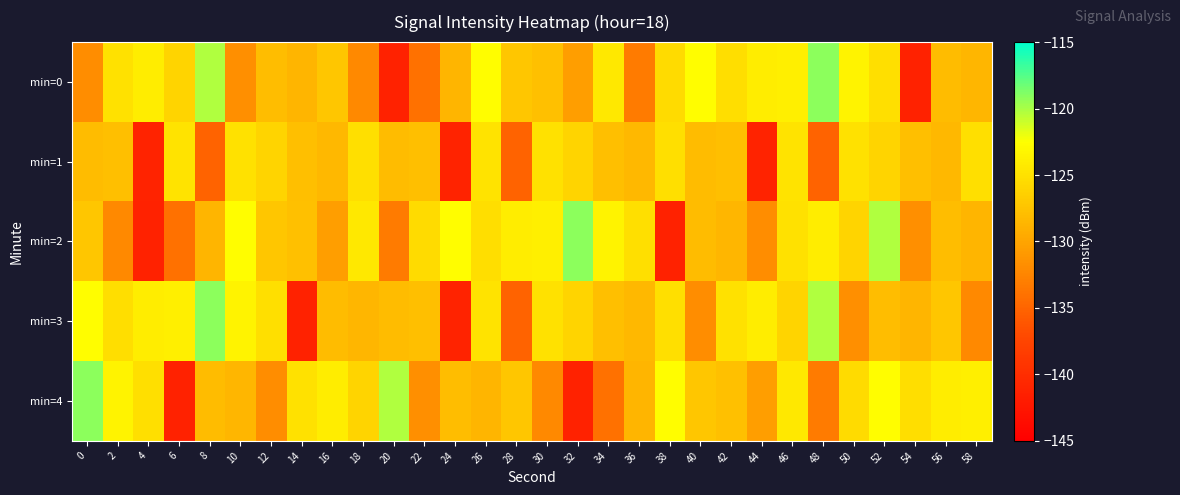

Reading left to right, what are all the values shown in this chart?

min=0: 0=-131.8	2=-125.1	4=-123.9	6=-126.0	8=-120.2	10=-131.7	12=-127.9	14=-128.7	16=-127.2	18=-132.1	20=-141.2	22=-134.0	24=-128.7	26=-122.7	28=-127.3	30=-127.8	32=-130.5	34=-124.5	36=-133.3	38=-125.5	40=-122.7	42=-125.2	44=-124.0	46=-123.9	48=-119.2	50=-123.5	52=-125.1	54=-141.2	56=-128.1	58=-128.6
min=1: 0=-128.0	2=-127.8	4=-141.1	6=-124.8	8=-135.1	10=-125.0	12=-126.1	14=-127.9	16=-128.4	18=-125.1	20=-128.0	22=-127.8	24=-141.1	26=-124.8	28=-135.1	30=-125.0	32=-126.1	34=-127.9	36=-128.4	38=-125.1	40=-128.0	42=-127.8	44=-141.1	46=-124.8	48=-135.1	50=-125.0	52=-126.1	54=-127.9	56=-128.4	58=-125.1
min=2: 0=-127.2	2=-132.1	4=-141.2	6=-134.0	8=-128.7	10=-122.7	12=-127.3	14=-127.8	16=-130.5	18=-124.5	20=-133.3	22=-125.5	24=-122.7	26=-125.2	28=-124.0	30=-123.9	32=-119.2	34=-123.5	36=-125.1	38=-141.2	40=-128.1	42=-128.6	44=-131.8	46=-125.1	48=-123.9	50=-126.0	52=-120.2	54=-131.7	56=-127.9	58=-128.7
min=3: 0=-122.7	2=-125.2	4=-124.0	6=-123.9	8=-119.2	10=-123.5	12=-125.1	14=-141.2	16=-128.1	18=-128.6	20=-128.0	22=-127.8	24=-141.1	26=-124.8	28=-135.1	30=-125.0	32=-126.1	34=-127.9	36=-128.4	38=-125.1	40=-131.8	42=-125.1	44=-123.9	46=-126.0	48=-120.2	50=-131.7	52=-127.9	54=-128.7	56=-127.2	58=-132.1
min=4: 0=-119.2	2=-123.5	4=-125.1	6=-141.2	8=-128.1	10=-128.6	12=-131.8	14=-125.1	16=-123.9	18=-126.0	20=-120.2	22=-131.7	24=-127.9	26=-128.7	28=-127.2	30=-132.1	32=-141.2	34=-134.0	36=-128.7	38=-122.7	40=-127.3	42=-127.8	44=-130.5	46=-124.5	48=-133.3	50=-125.5	52=-122.7	54=-125.2	56=-124.0	58=-123.9